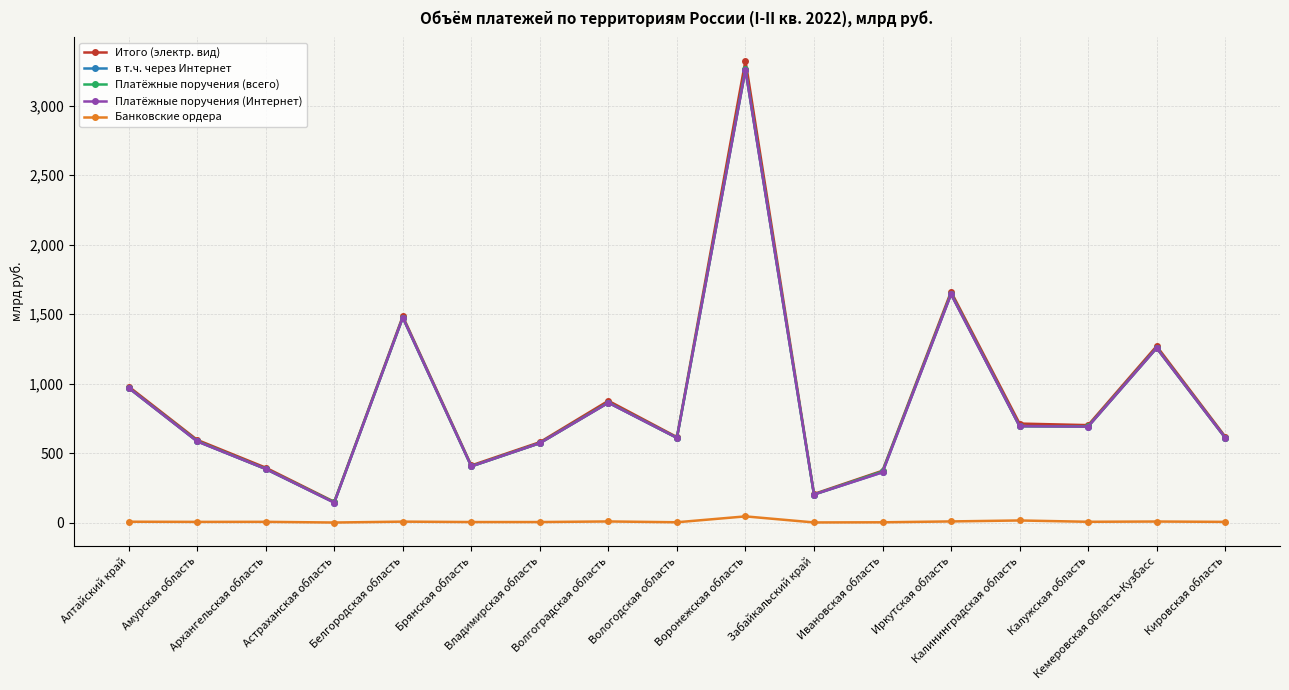

True or false: Банковские ордера and Платёжные поручения (Интернет) cross at least once.

False